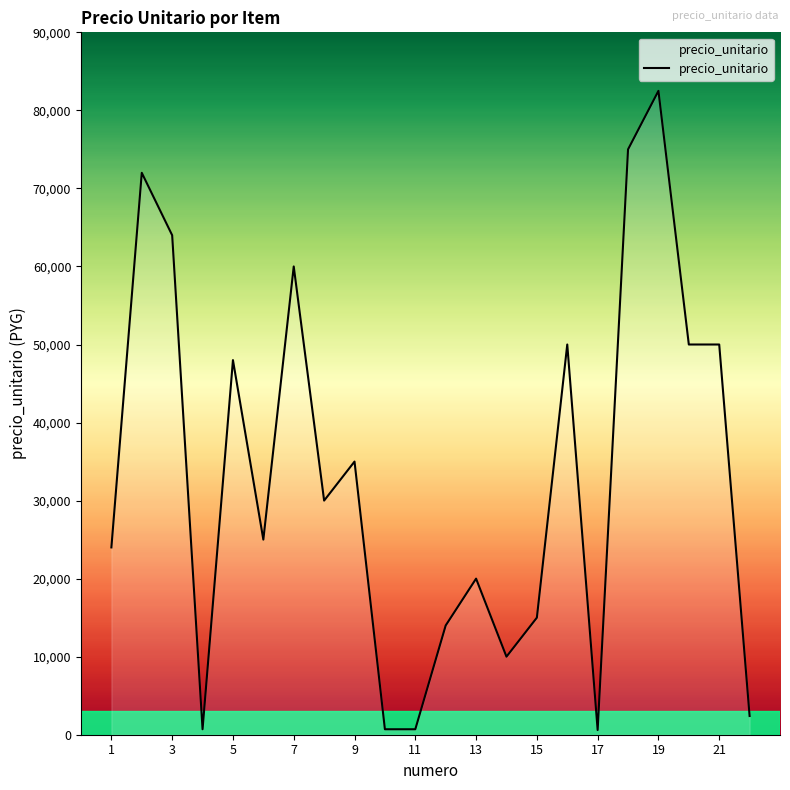

True or false: the data has more than 2 interior local peaks.

True